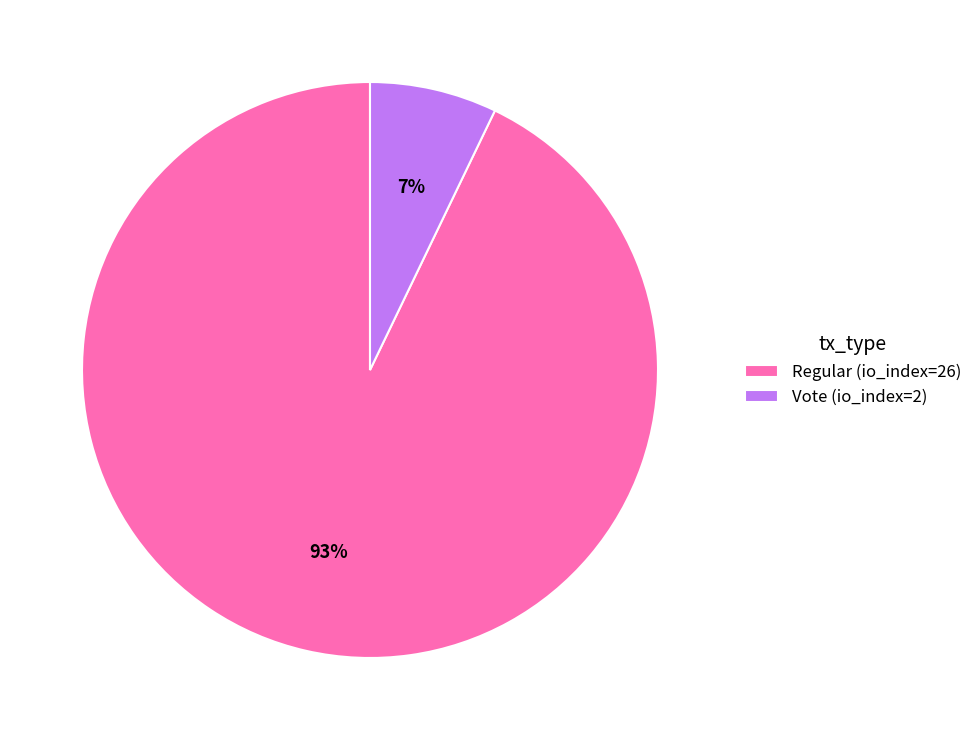

To the nearest percent, what is the combined percentage of Vote (io_index=2) and Regular (io_index=26)?

100%